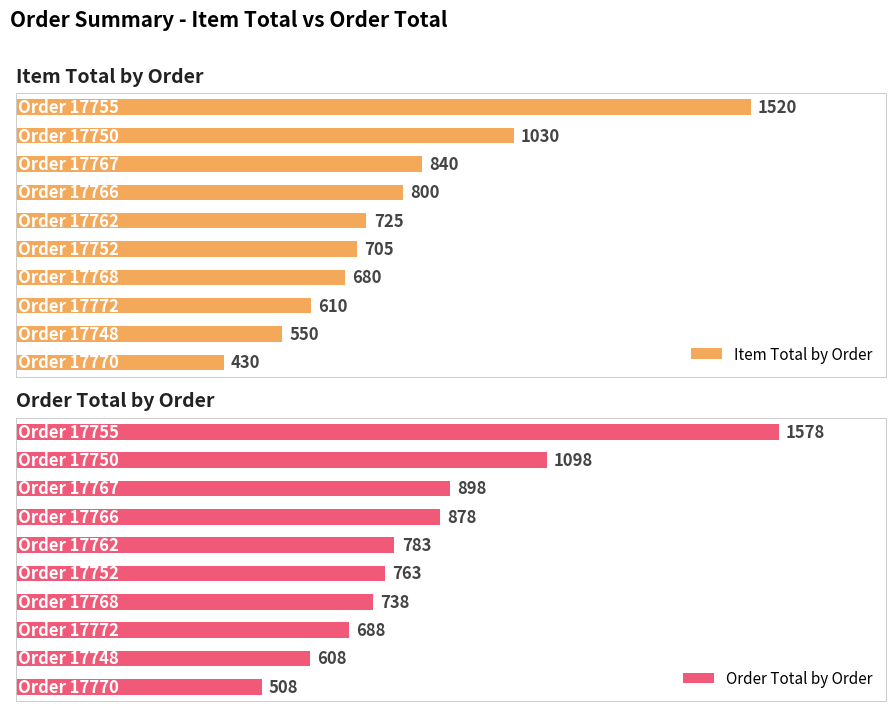

Reading left to right, what are all the values shown in this chart?

Item Total by Order: 1520	1030	840	800	725	705	680	610	550	430
Order Total by Order: 1578	1098	898	878	783	763	738	688	608	508